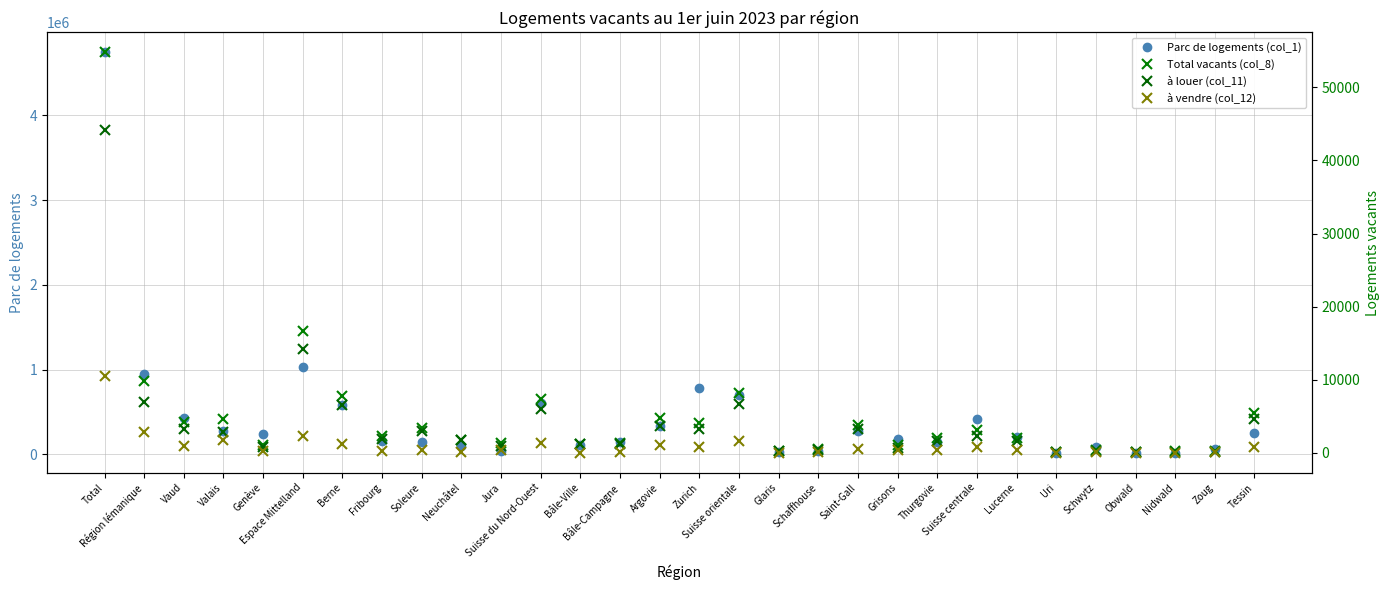

Reading left to right, extract all data points from this chart.

Parc de logements (col_1): 4741917	950481	432941	271303	246237	1035277	587888	163750	144304	98542	40793	603405	115005	147486	340914	778908	701160	23553	44804	270829	180966	142622	419367	208942	21419	82399	22518	22942	61147	253319
Total vacants (col_8): 54765	9854	4230	4583	1041	16631	7817	2253	3445	1824	1292	7366	1229	1359	4778	4103	8224	294	480	3834	1057	2066	3098	2009	138	413	96	188	254	5489
à louer (col_11): 44213	6978	3301	2835	842	14270	6591	1954	3022	1748	955	6063	1187	1212	3664	3245	6614	247	370	3312	653	1647	2351	1683	91	262	61	159	95	4692
à vendre (col_12): 10552	2876	929	1748	199	2361	1226	299	423	76	337	1303	42	147	1114	858	1610	47	110	522	404	419	747	326	47	151	35	29	159	797